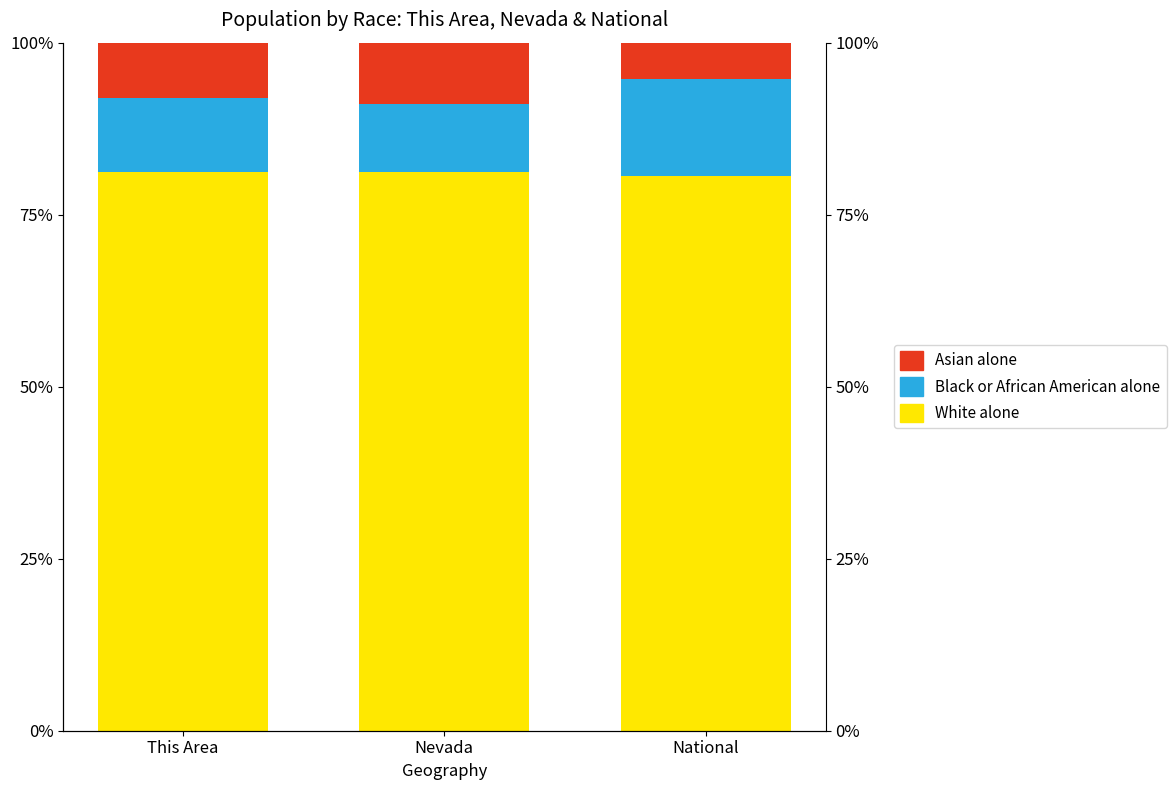

What is the spread (max minus min) of values at Nevada?

0.7